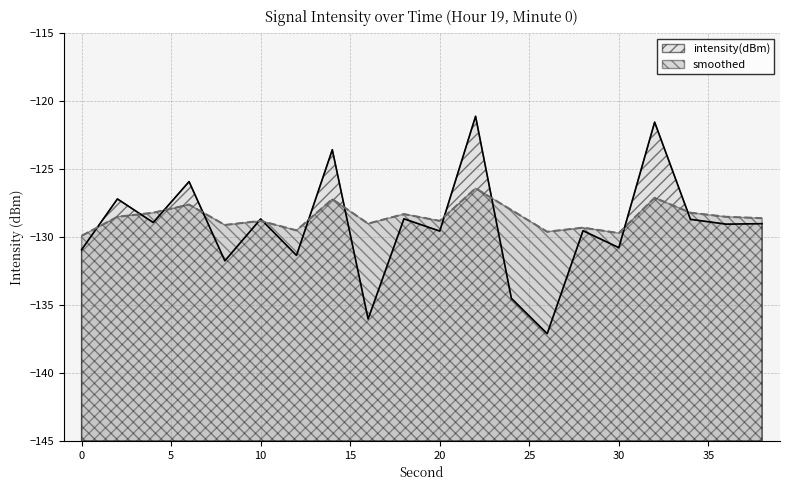

At which category does the chart reach its minimum across all series?

26